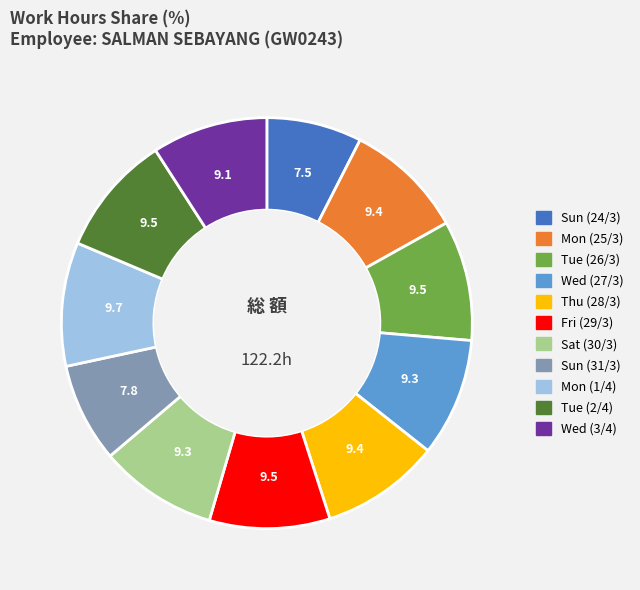

Combined, do Tue (2/4) and Wed (3/4) account for over 50%?

No